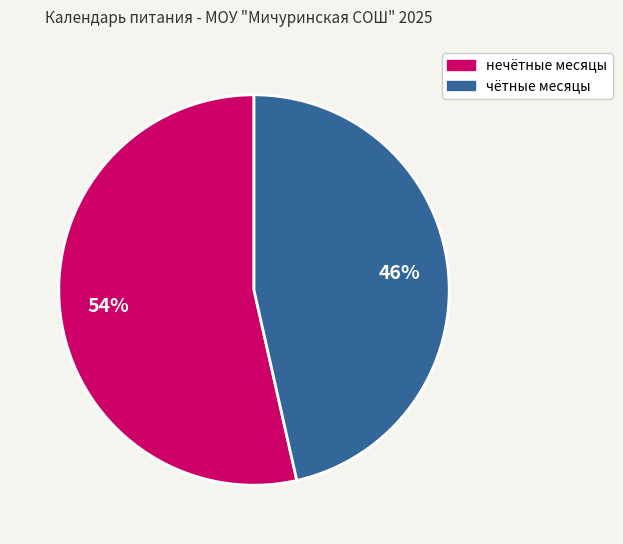

The нечётные месяцы slice represents 54% of the pie. True or false?

True